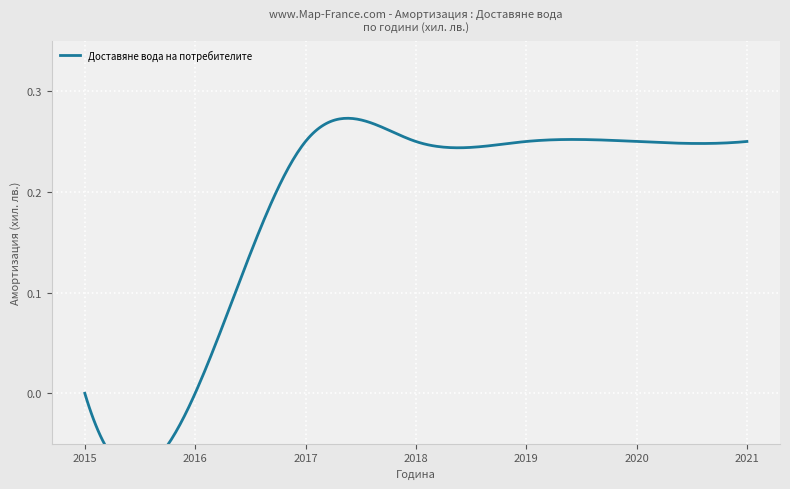

In Доставяне вода (2021 г.), how many points are higher than both neighbors (excluding endpoints)?

1